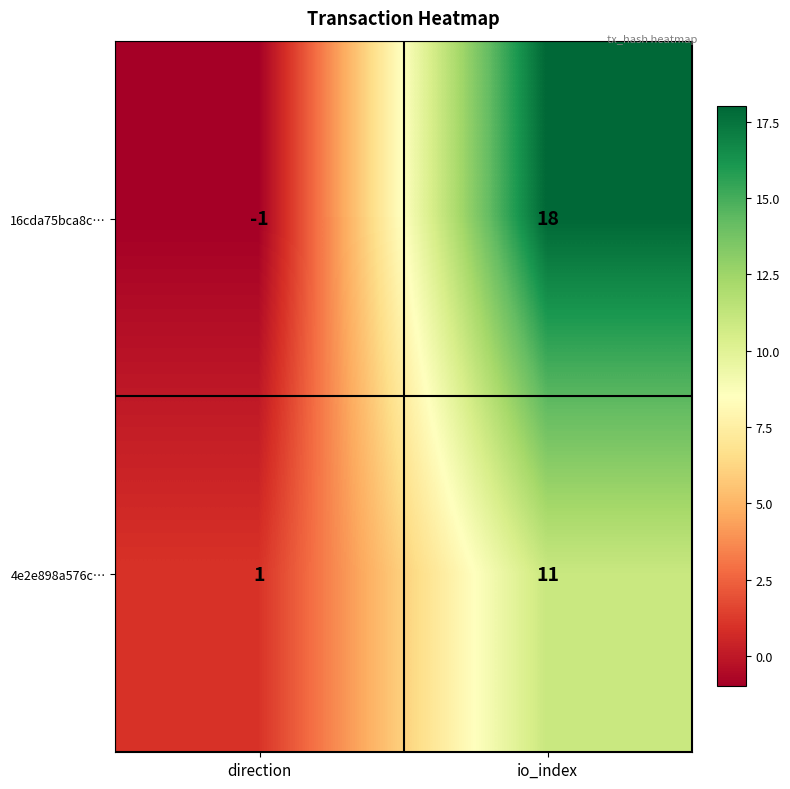

True or false: 4e2e898a576c… has a value of 0 at direction.

False